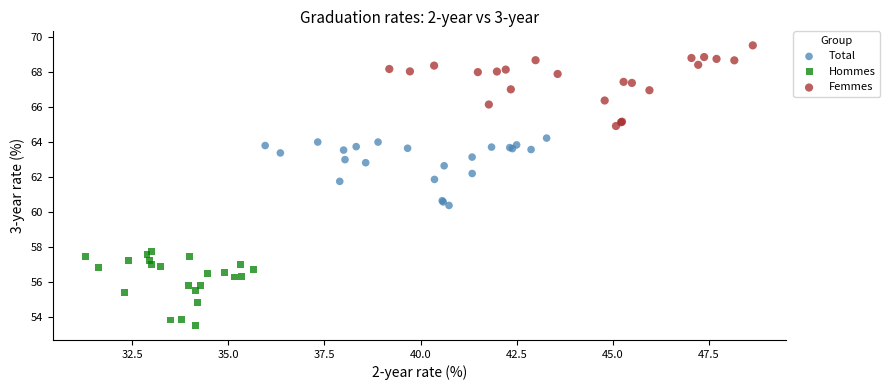

Which series reaches the minimum Y coordinate?

Hommes